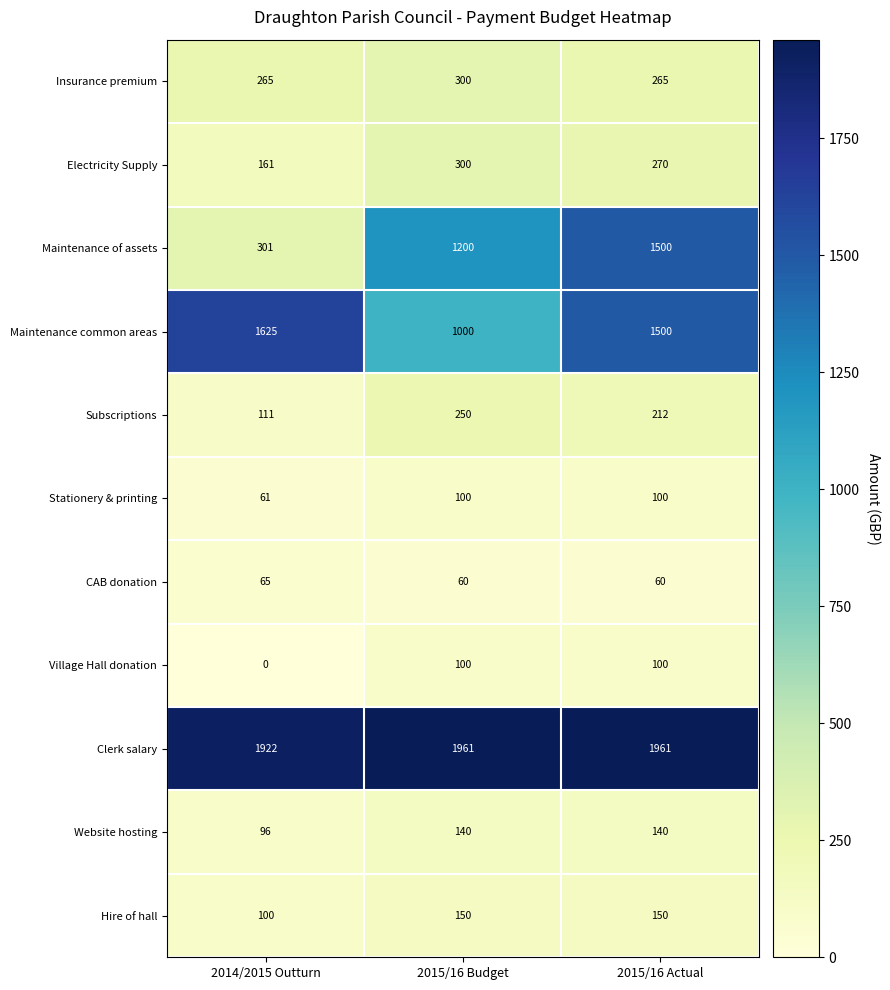

The CAB donation series shows 85 at 2015/16 Budget. True or false?

False